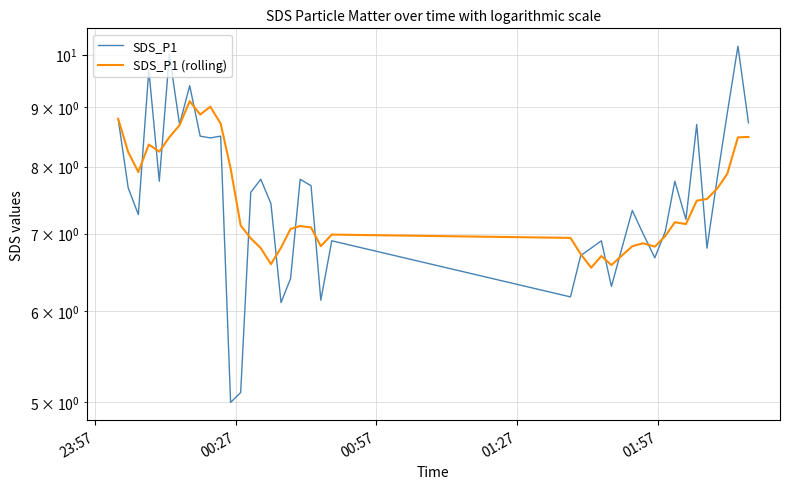

The value of SDS_P1 at 6 is 4.7. True or false?

False